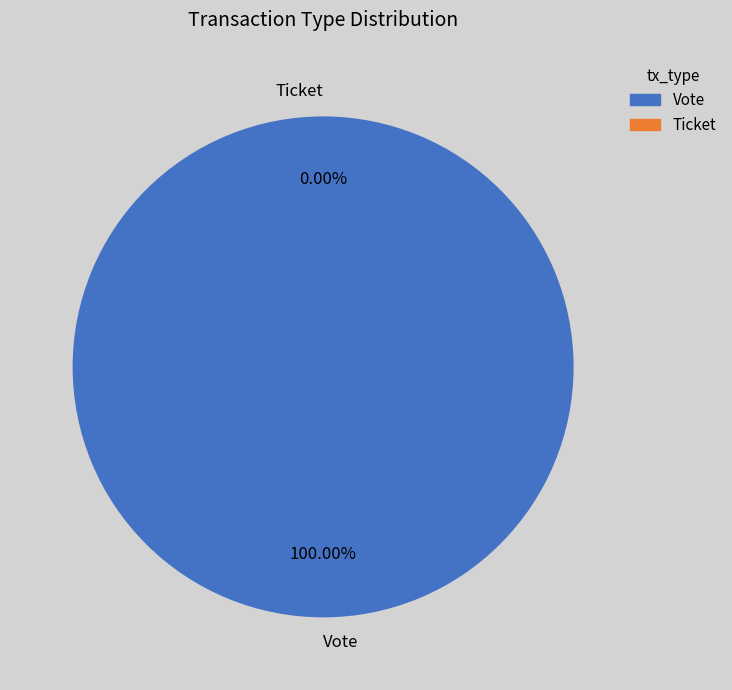

Which category has the smallest portion of the pie?

Ticket